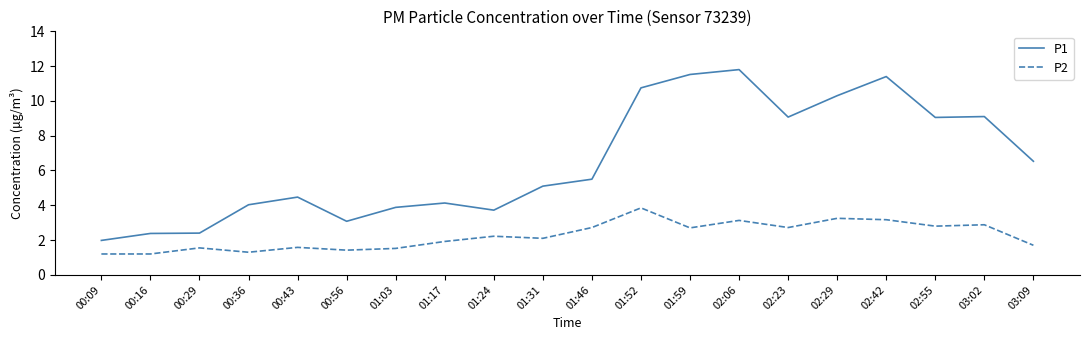

What position from the right is 02:42?

4